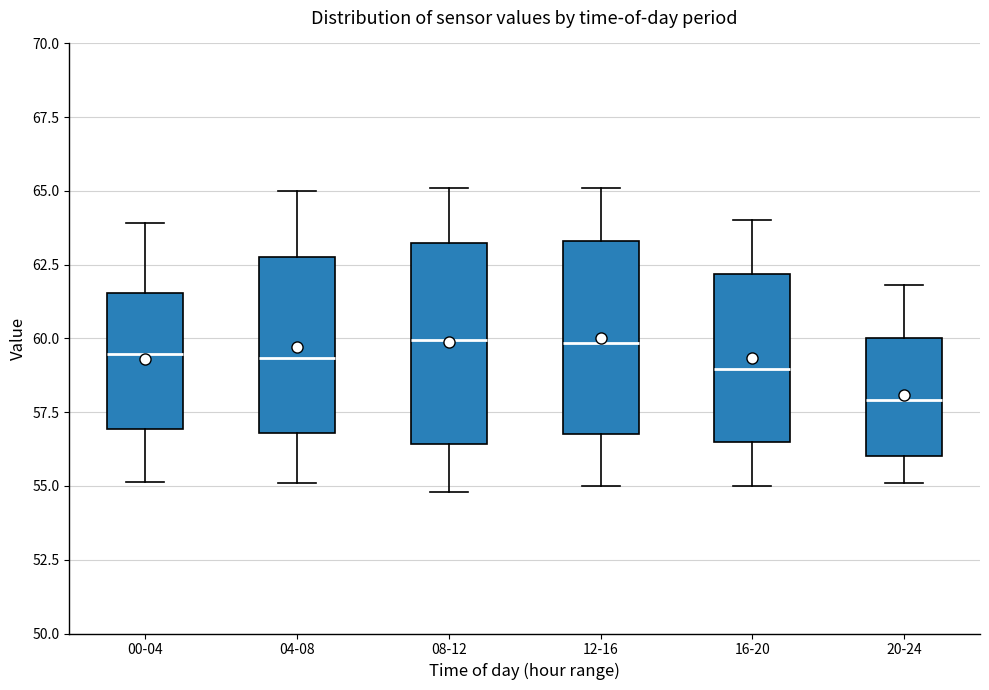

Where does the upper whisker of the box for 20-24 end on the y-axis? The values are not printed on the chart, so give them approximately, as read against the axis.

62.0